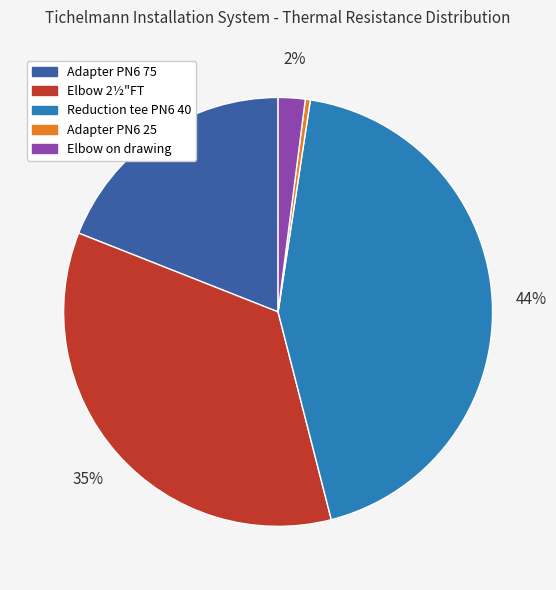

Does any single category account for the majority?

No